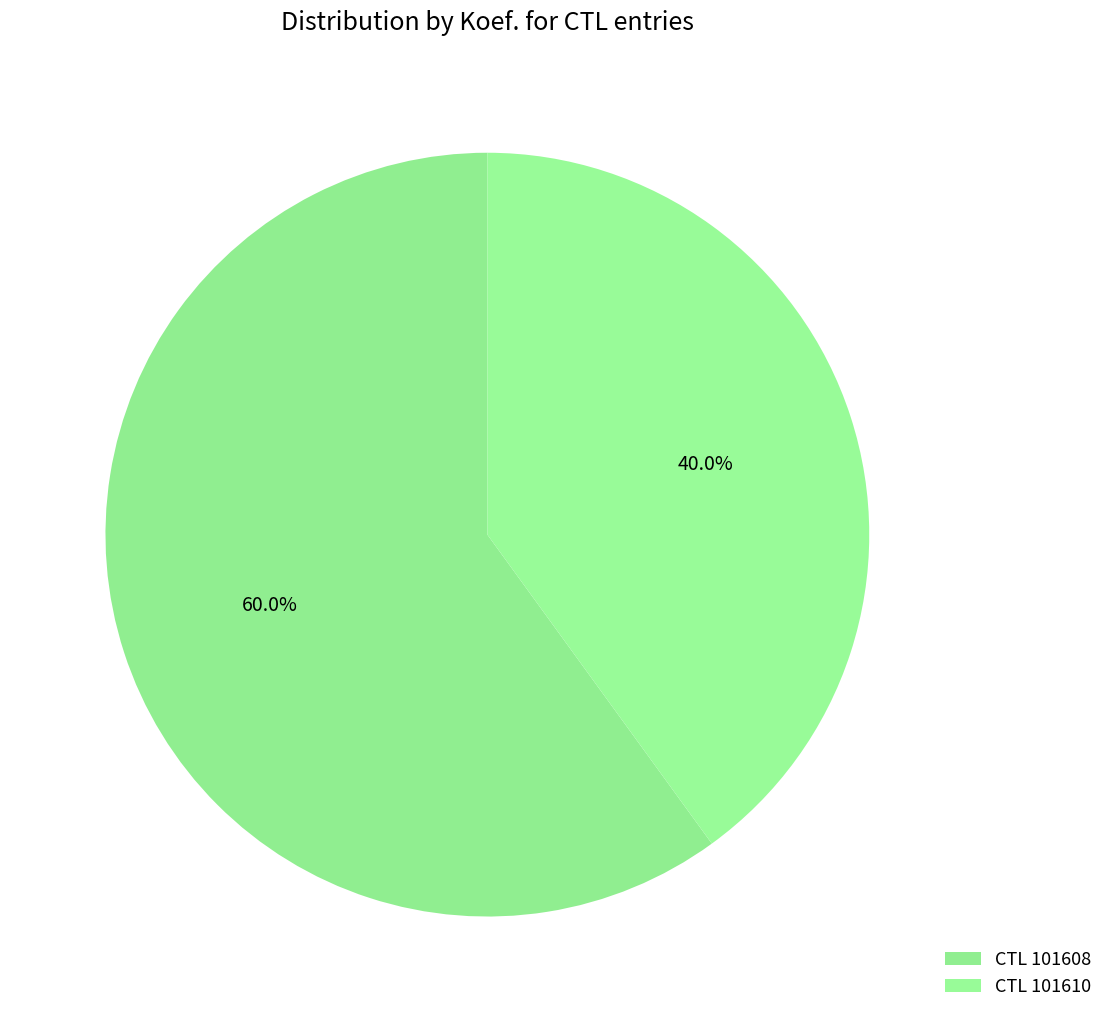

How many slices are in this pie chart?

2